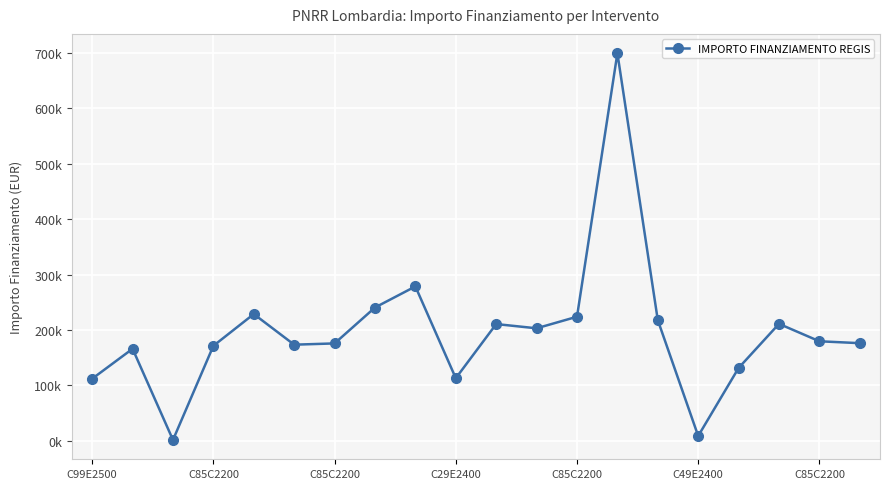

Where is the first local minimum?

C85C2200